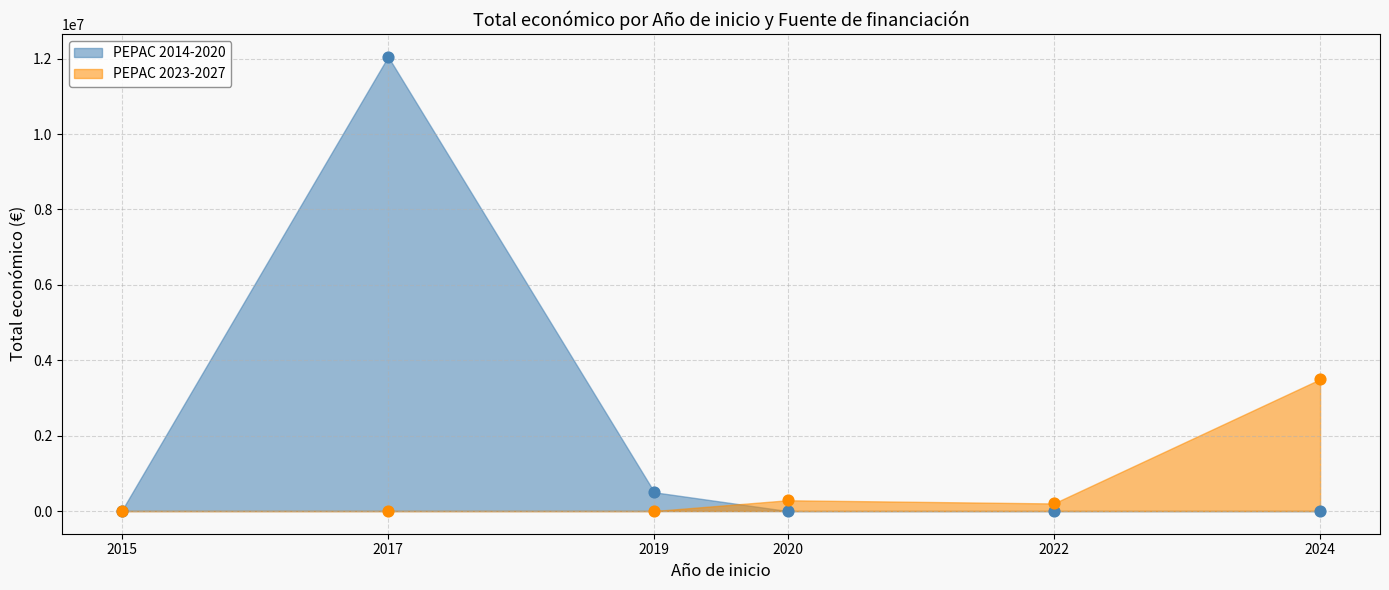

Which series has the largest total across all categories?

Total económico (PEPAC 2014-2020)